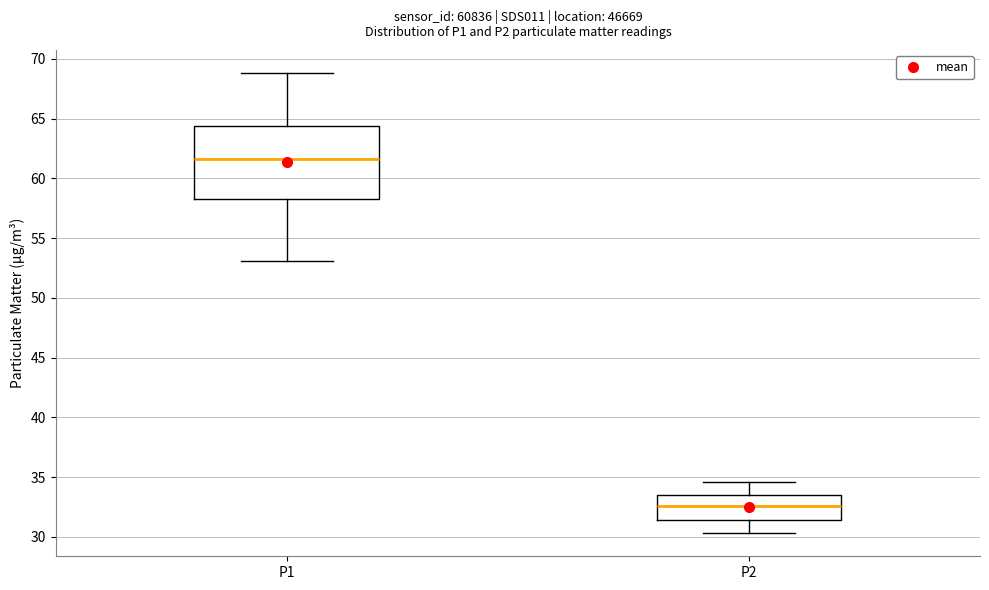

Reading left to right, transcribe this box plot: for each box, give where its median line is, the range the box spans, and where its two whiskers end, as read against the y-axis. The values are not printed on the chart, so give them approximately, as read against the axis.

P1: median 61.5, box 58.5 to 64.5, whiskers 53.0 to 69.0
P2: median 32.5, box 31.5 to 33.5, whiskers 30.5 to 34.5